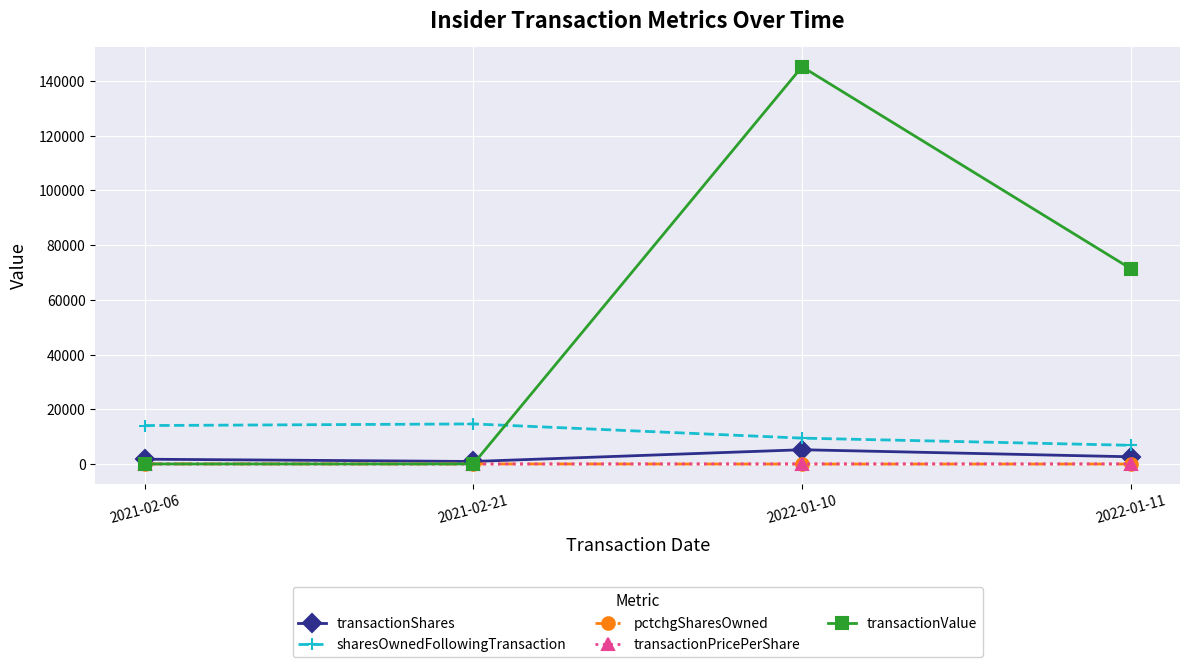

At which label does transactionValue reach its peak?

2022-01-10